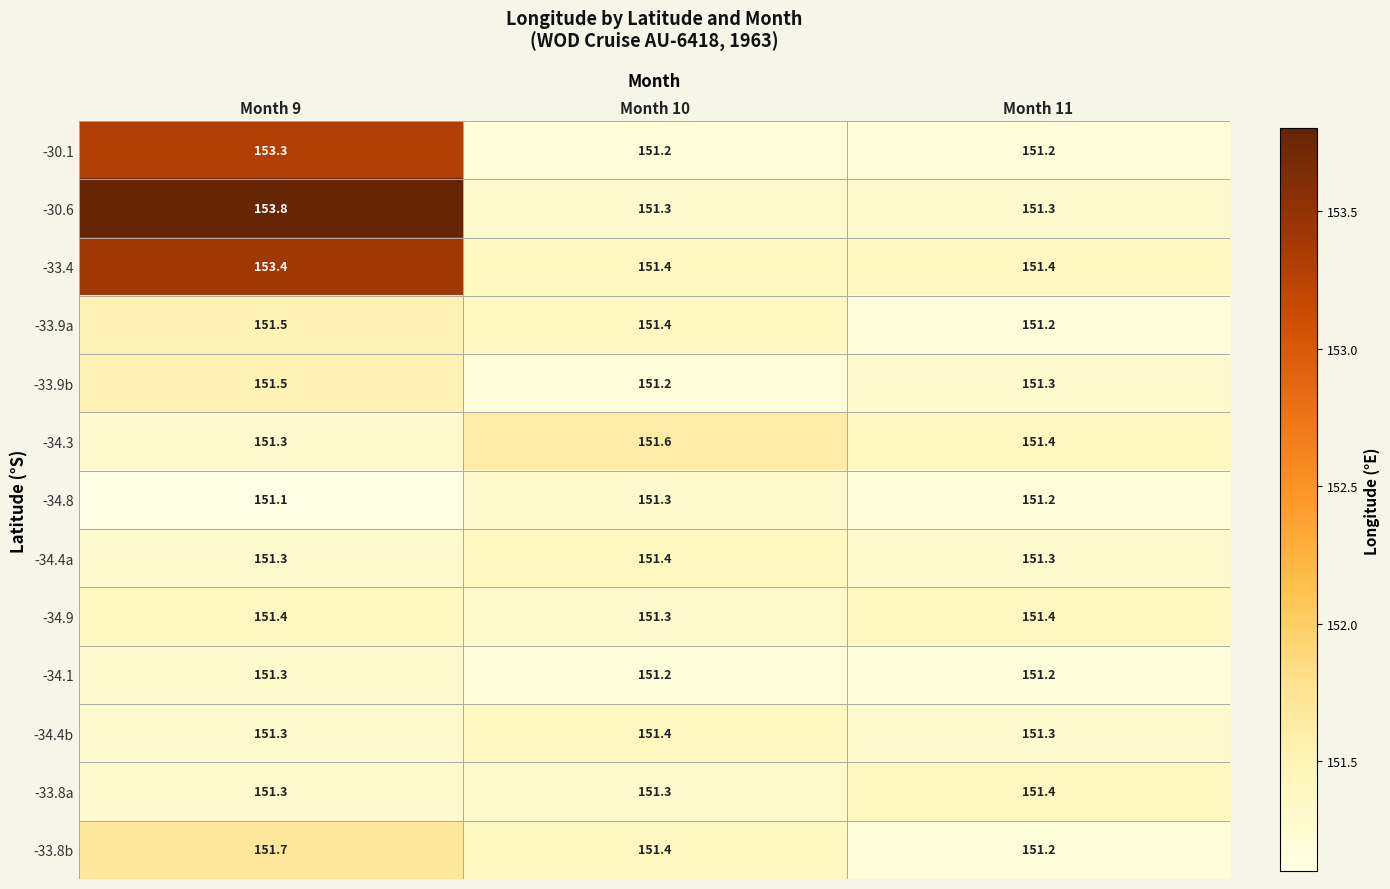

At which category is the sum across all series the highest?

Month 9